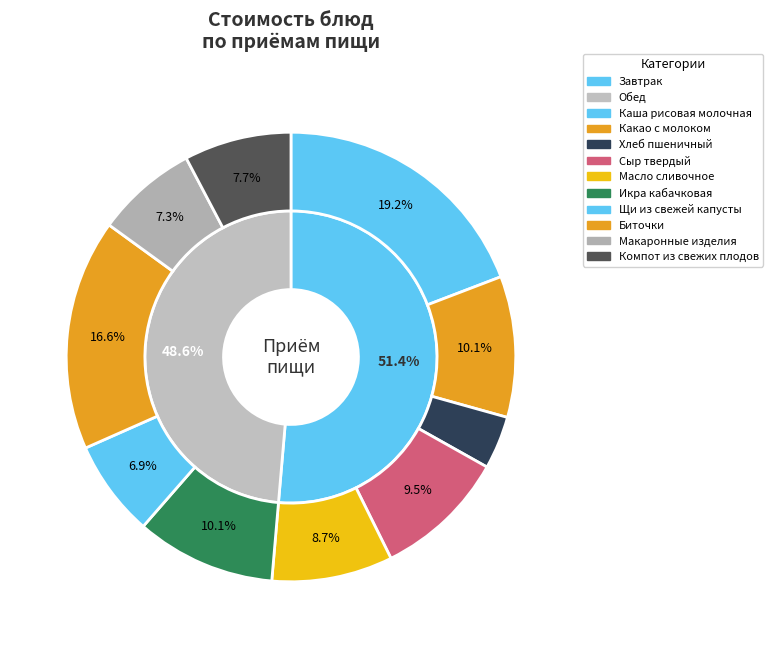

To the nearest percent, what percentage of the pie is Сыр твердый?

10%